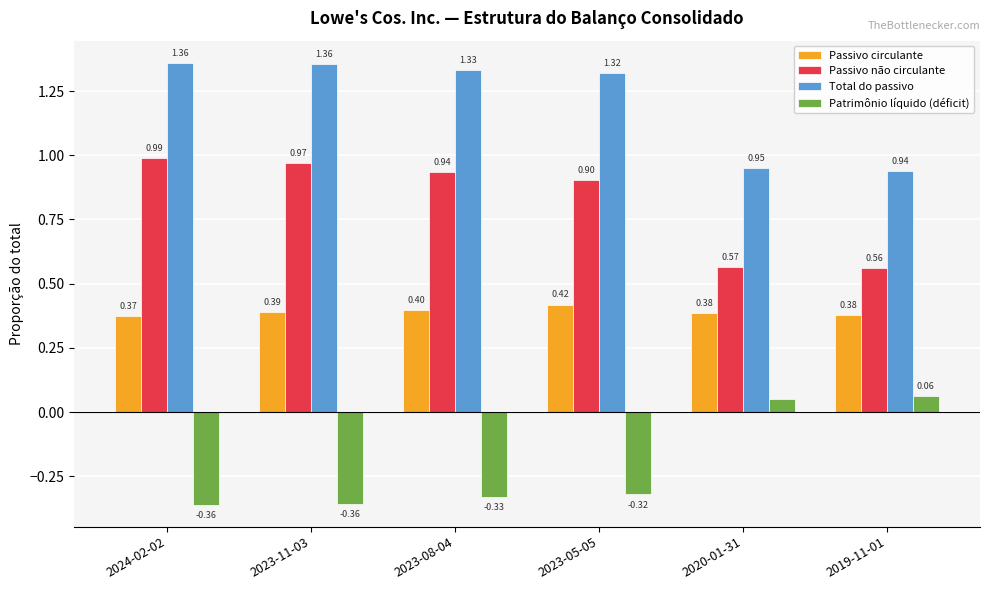

Is the value of Total do passivo at 2023-11-03 greater than the value of Passivo circulante at 2023-08-04?

Yes